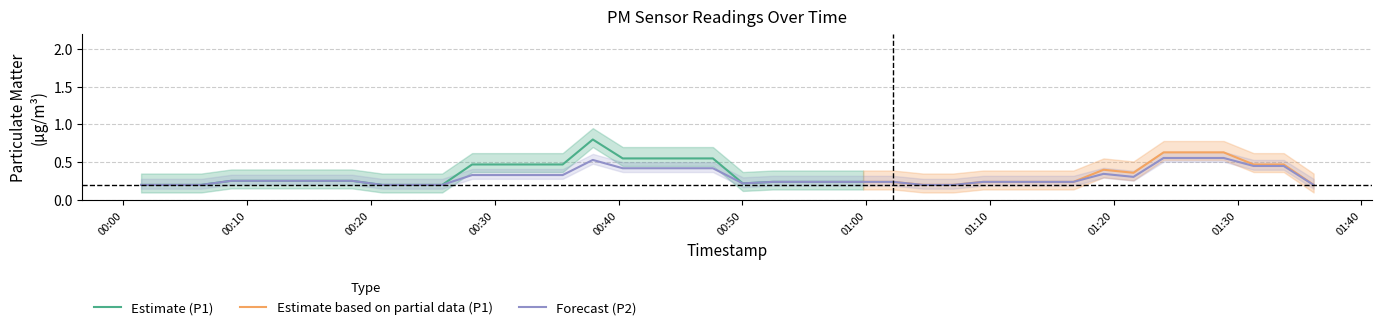

How many P1_mean values are between 0 and 1?

37